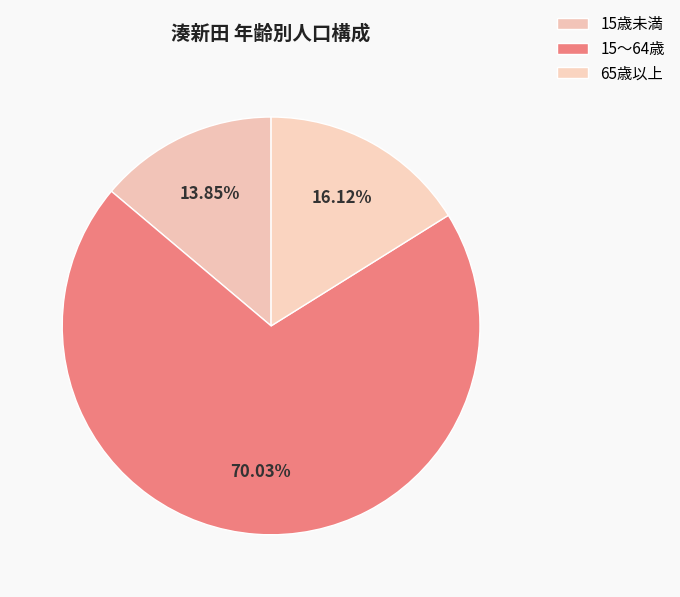

To the nearest percent, what is the average slice percentage?

33%